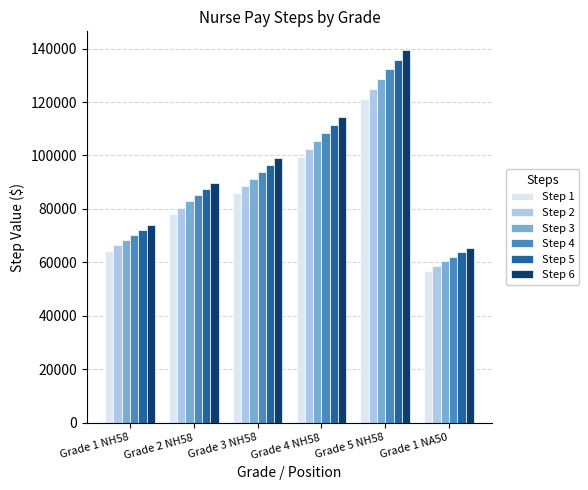

At which label is Step 6 closest to 102468?

Grade 3 NH58